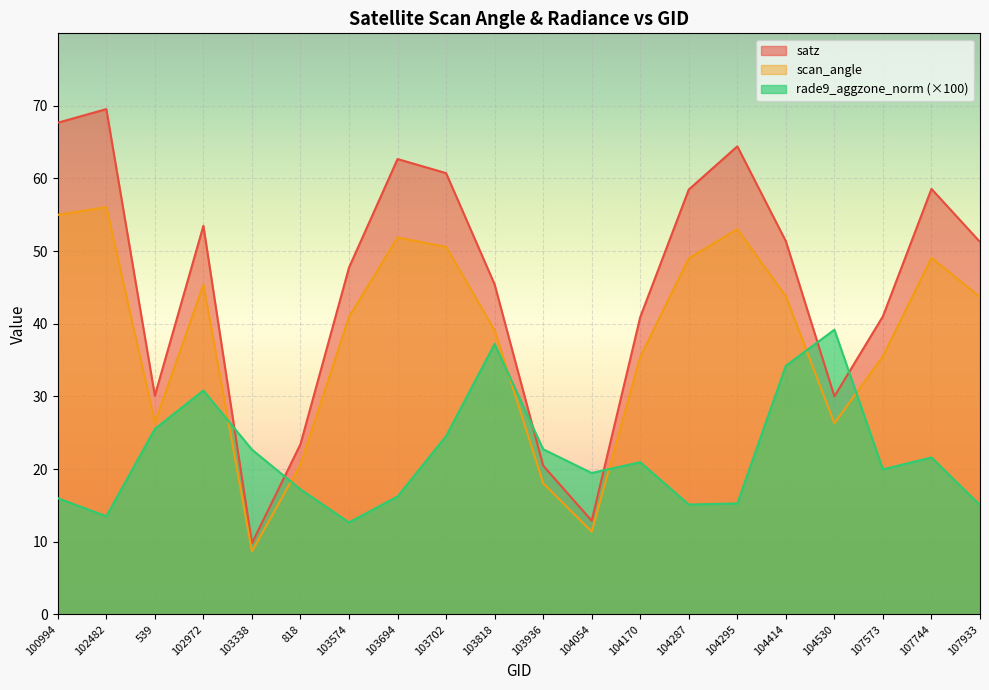

Reading left to right, extract all data points from this chart.

satz: 100994=67.7	102482=69.5	539=30.1	102972=53.5	103338=9.8	818=23.4	103574=47.7	103694=62.7	103702=60.7	103818=45.4	103936=20.5	104054=12.9	104170=40.9	104287=58.5	104295=64.4	104414=51.4	104530=30.0	107573=41.0	107744=58.6	107933=51.3
scan_angle: 100994=55.0	102482=56.1	539=26.4	102972=45.4	103338=8.7	818=20.6	103574=40.9	103694=51.9	103702=50.6	103818=39.1	103936=18.1	104054=11.4	104170=35.5	104287=49.0	104295=53.0	104414=43.8	104530=26.3	107573=35.5	107744=49.1	107933=43.7
rade9_aggzone_norm: 100994=16.0	102482=13.5	539=25.5	102972=30.8	103338=22.7	818=17.2	103574=12.7	103694=16.2	103702=24.5	103818=37.2	103936=22.7	104054=19.5	104170=20.9	104287=15.1	104295=15.3	104414=34.2	104530=39.2	107573=20.0	107744=21.6	107933=15.0